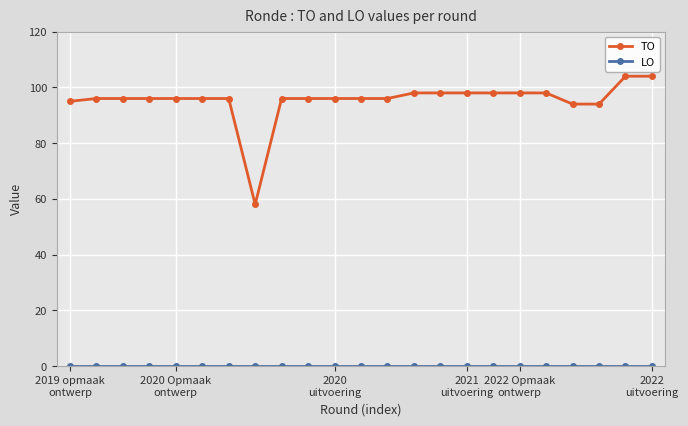

What is the difference between the maximum and minimum values in the TO series?

46